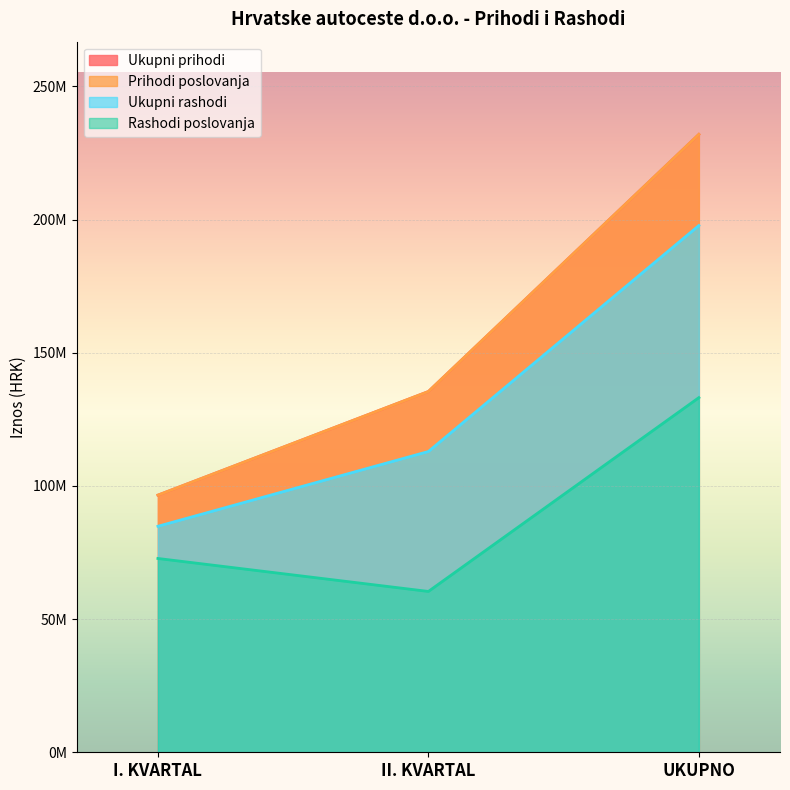

The value of Rashodi poslovanja at UKUPNO is 77356595.7. True or false?

False